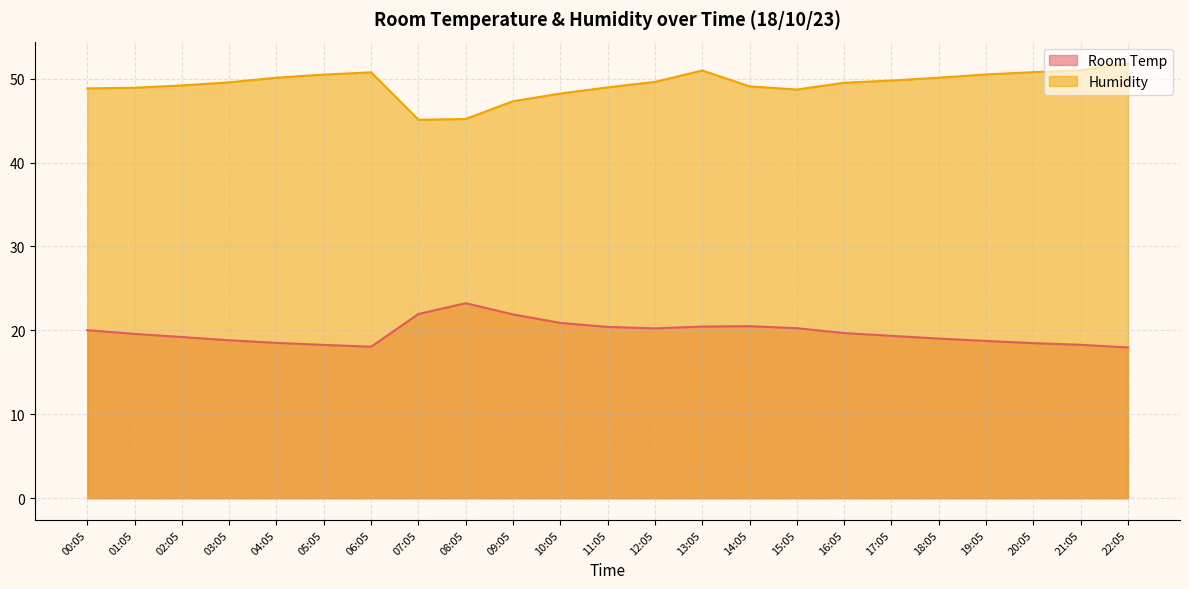

Rank the categories by Room Temp value from lowest to highest.

22:05, 06:05, 05:05, 21:05, 20:05, 04:05, 19:05, 03:05, 18:05, 02:05, 17:05, 01:05, 16:05, 00:05, 12:05, 15:05, 11:05, 13:05, 14:05, 10:05, 09:05, 07:05, 08:05